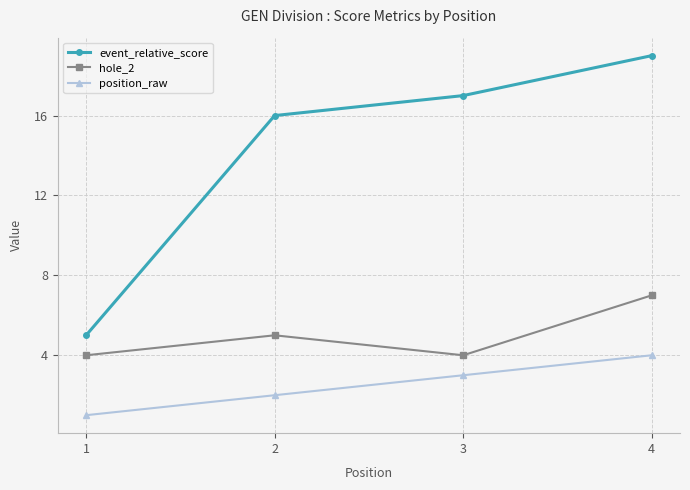

List the series in order of their peak value, lowest first.

position_raw, hole_2, event_relative_score